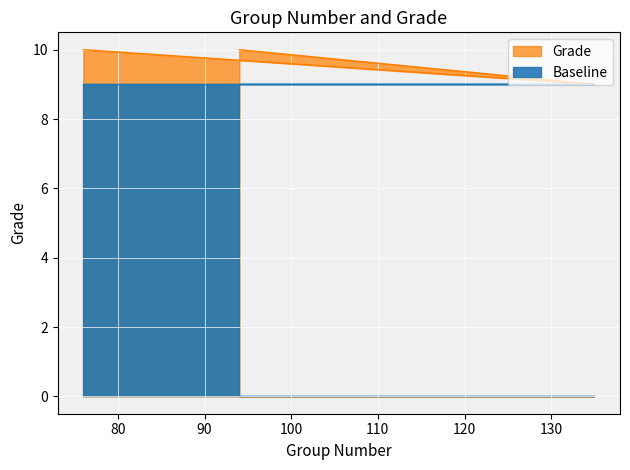

How many values are between 9 and 10?

3